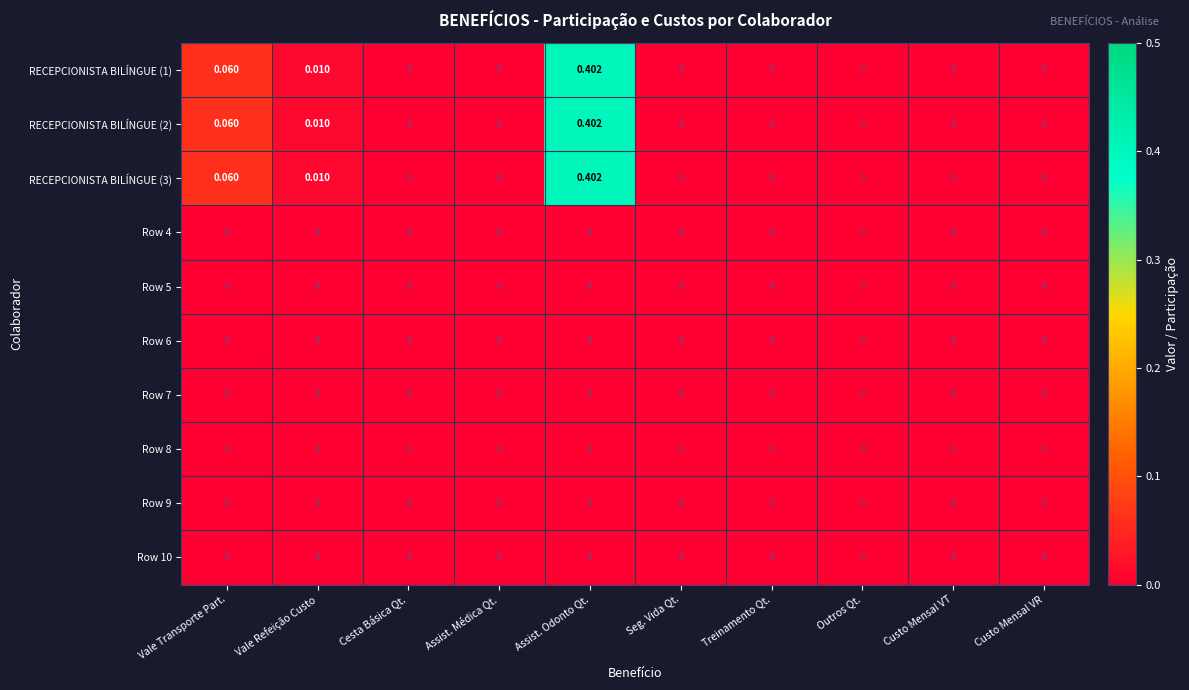

Is the value of Row 4 at Assist. Odonto Qt. greater than the value of RECEPCIONISTA BILÍNGUE (1) at Vale Refeição Custo?

No